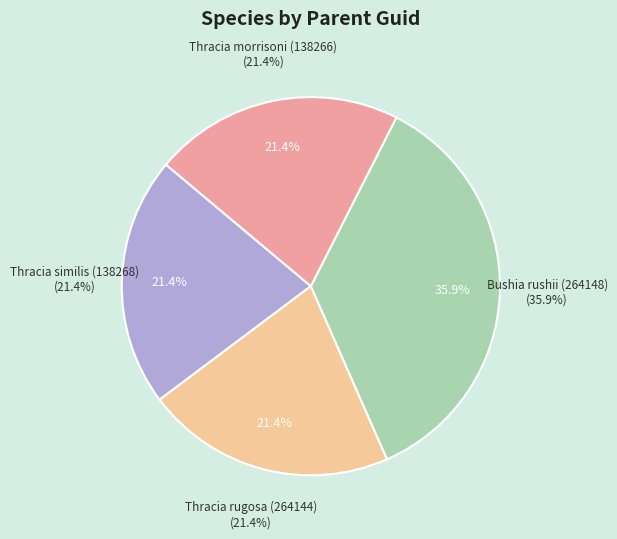

Which has a higher value, Thracia similis (138268) or Thracia morrisoni (138266)?

Thracia similis (138268)